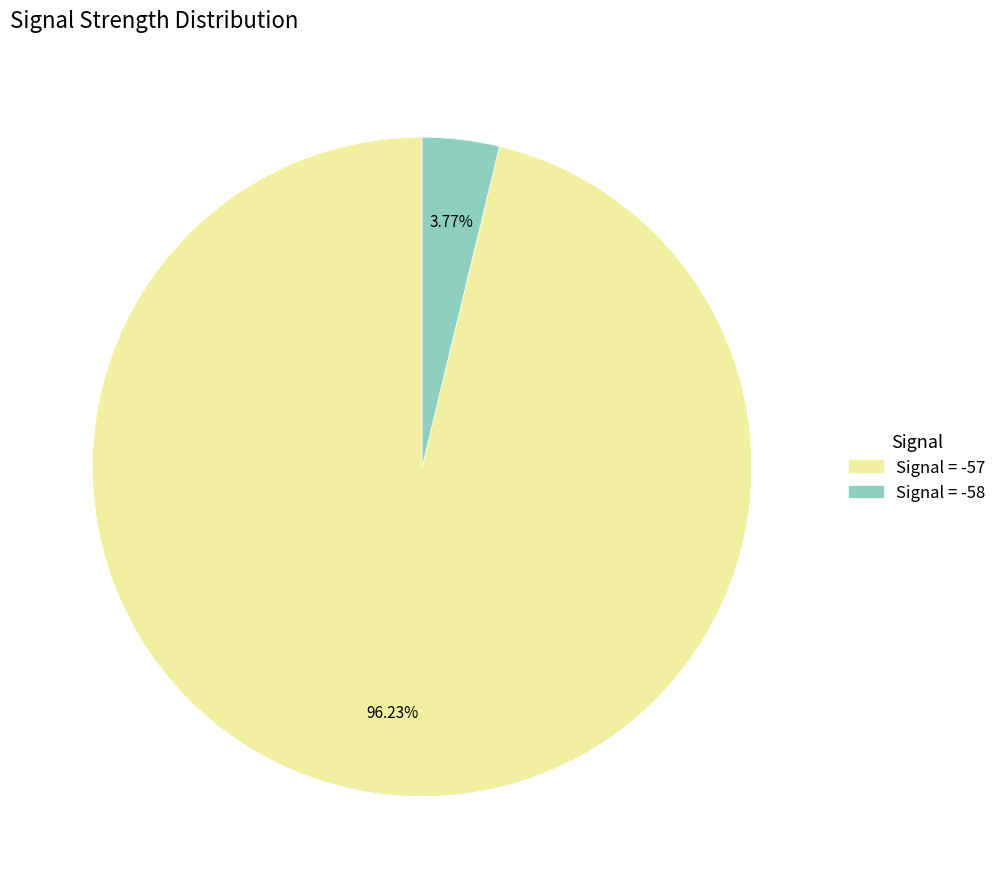

Is there a majority slice in this chart?

Yes